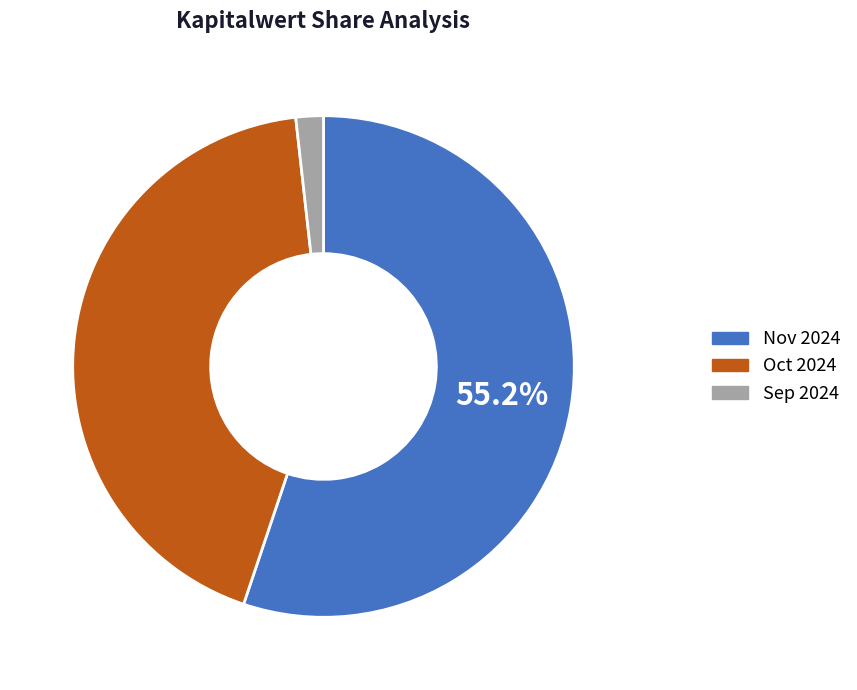

Is there any slice that represents more than half of the pie?

Yes